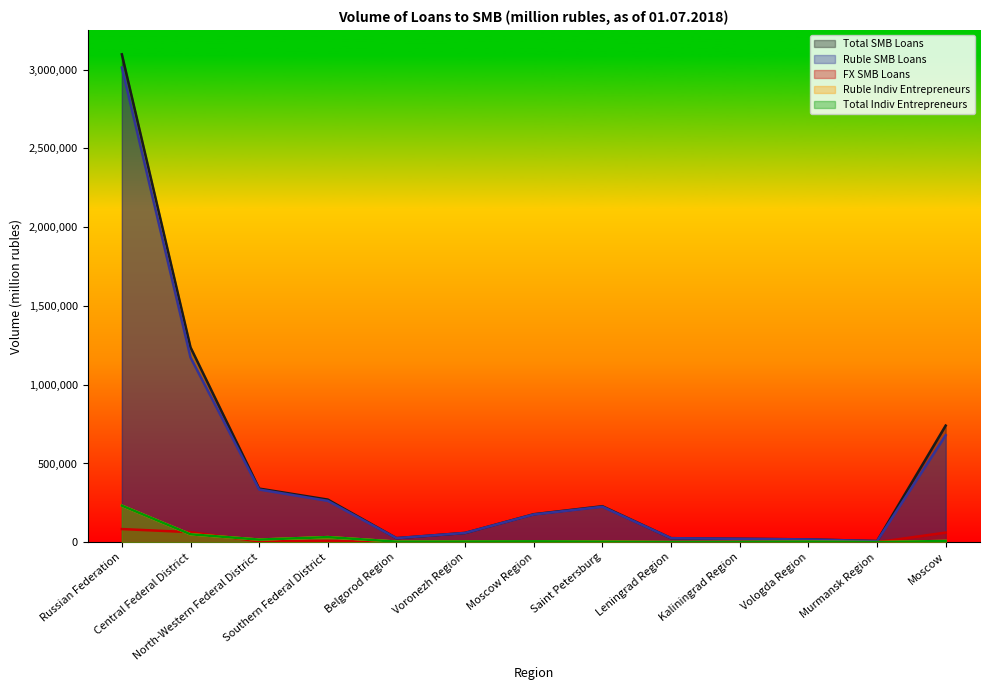

Read the Ruble Indiv Entrepreneurs value at Southern Federal District.

32691